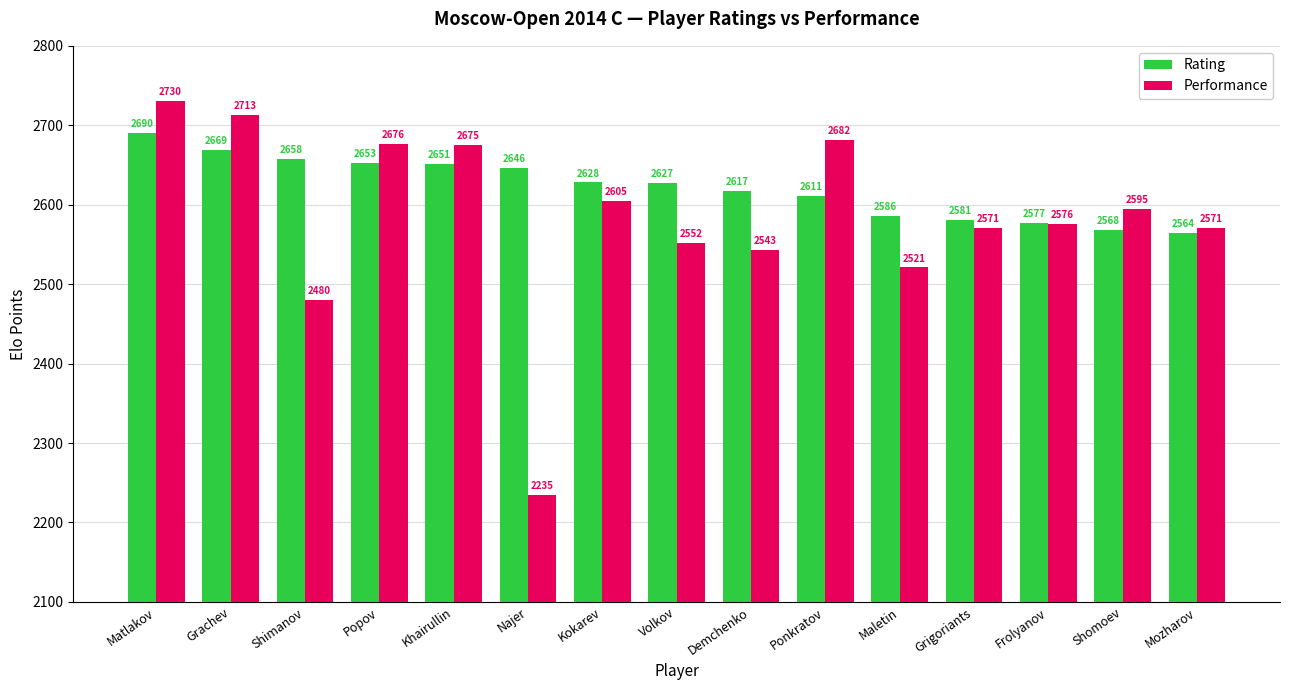

Where is Rating nearest to the value 2627?

Volkov